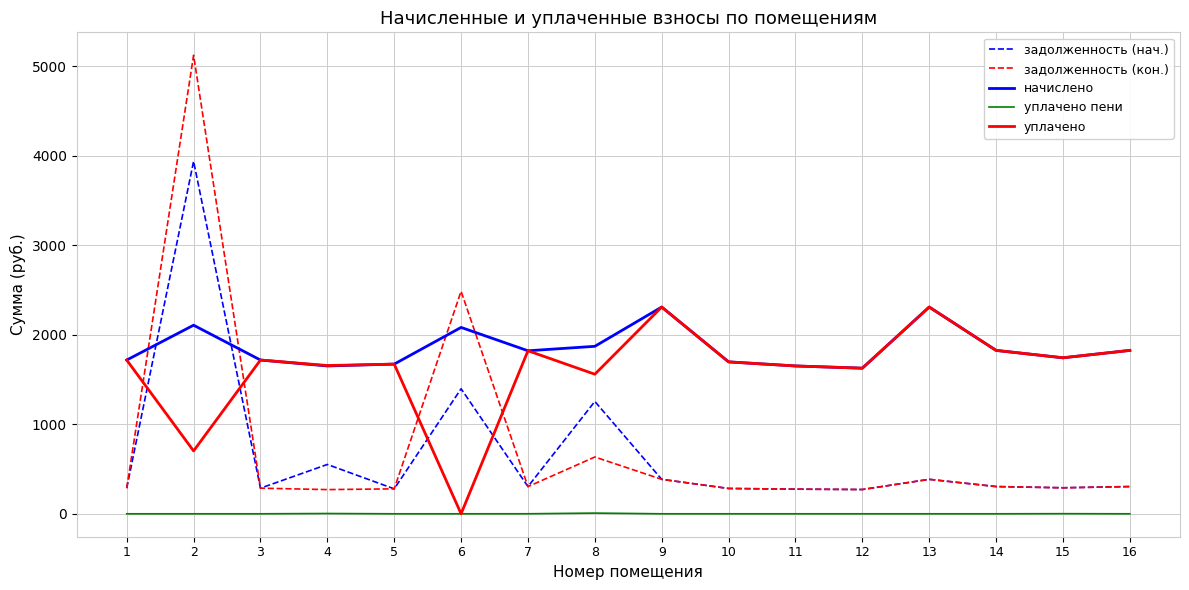

True or false: уплачено and задолженность (нач.) cross at least once.

True